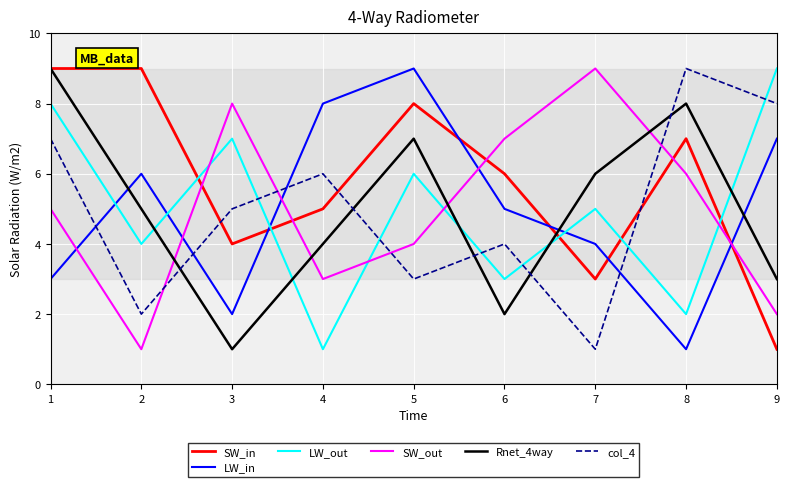

What value does the col_4 series have at 7?

1